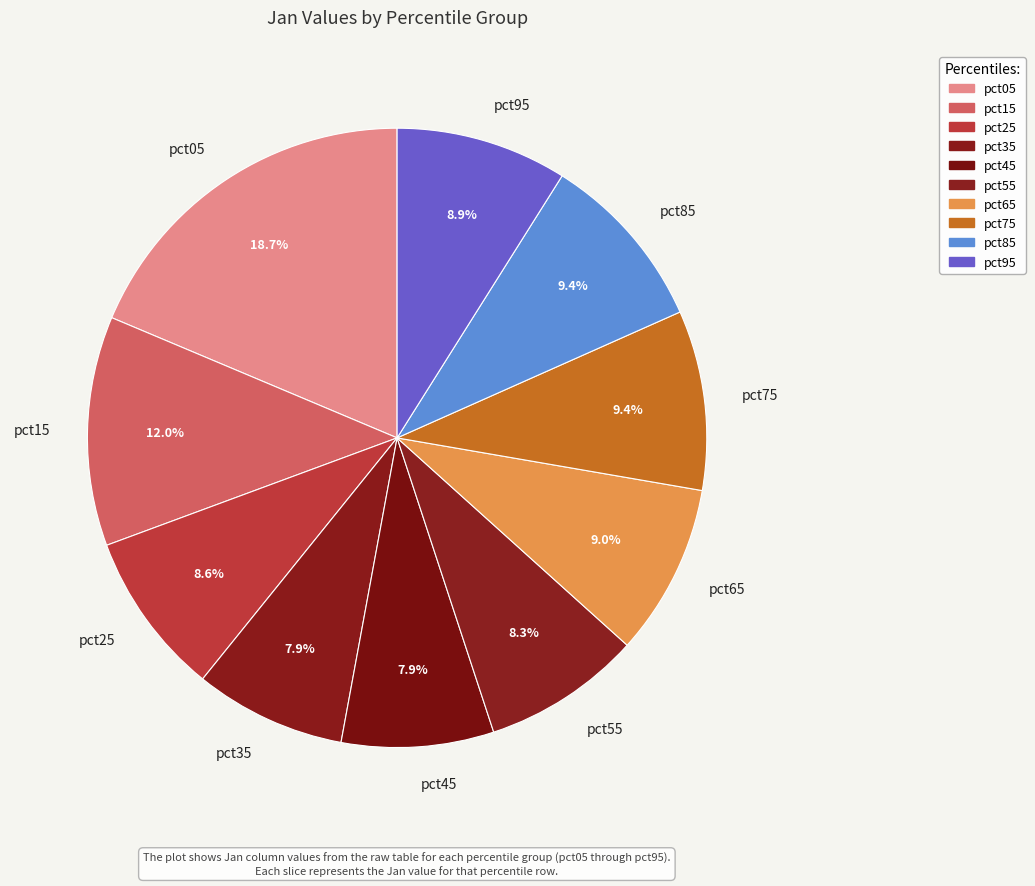

To the nearest percent, what is the difference between the pct15 and pct95 slice percentages?

3%